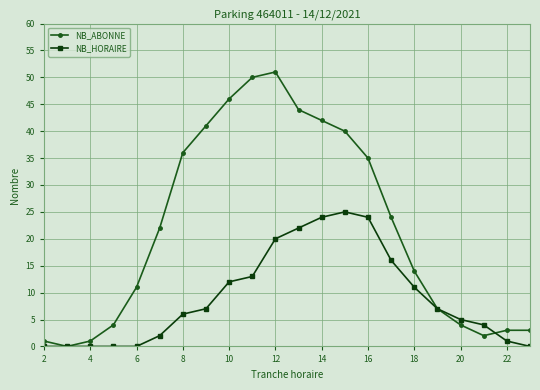

What is the highest value of the NB_HORAIRE series?

25